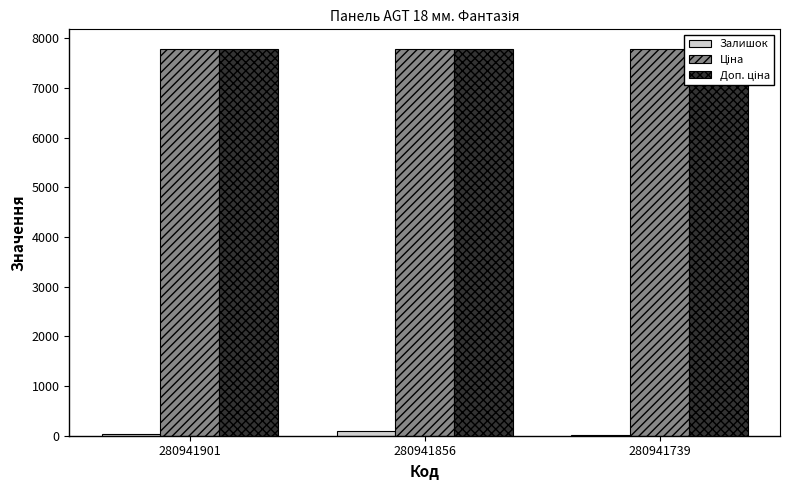

Are the bars horizontal?

No